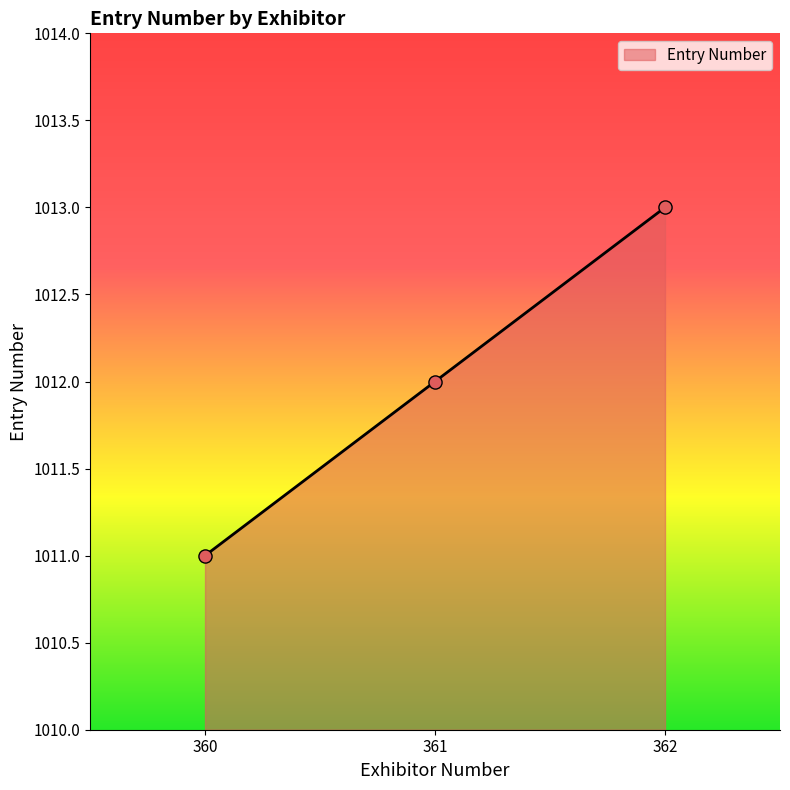

What is the change in value from 360 to 361?

+1